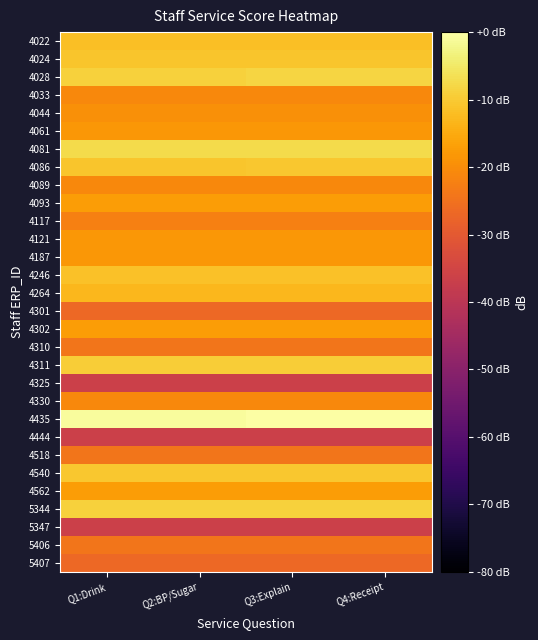

Which category has the lowest value across all series?

Q1:Drink